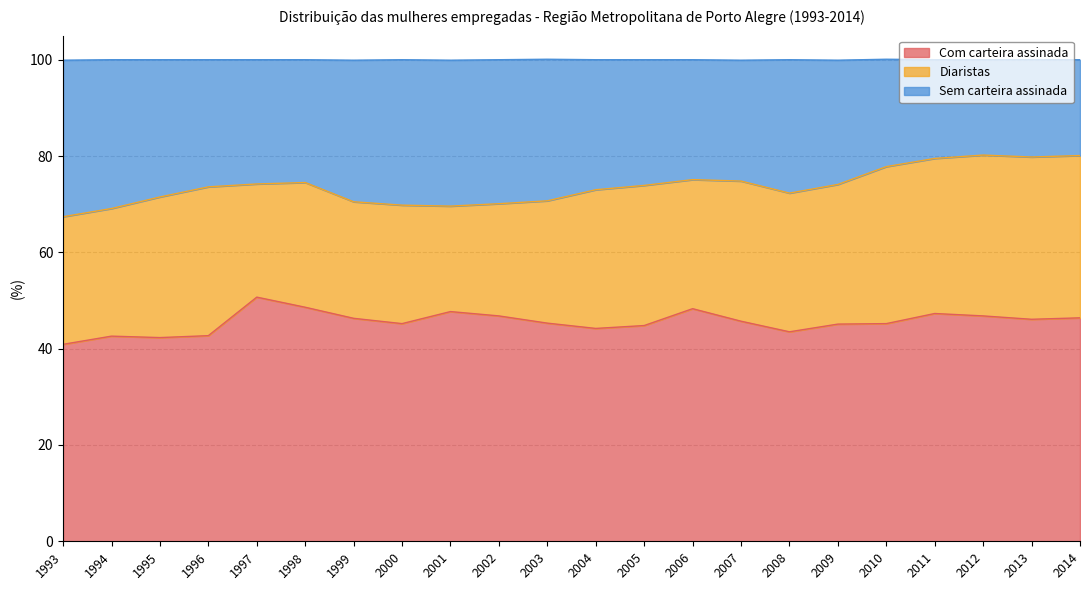

What is the total value across all series at 2002?

100.0